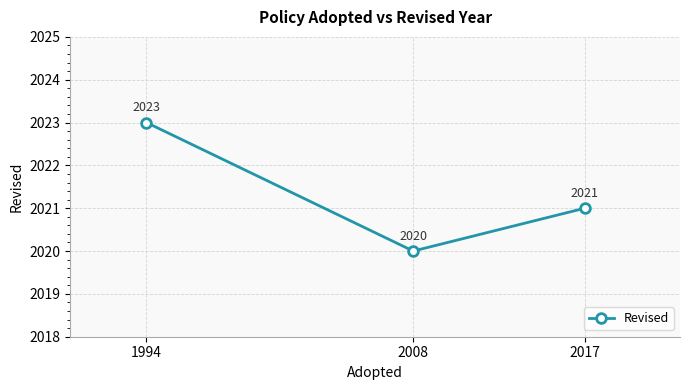

What is the average value?

2021